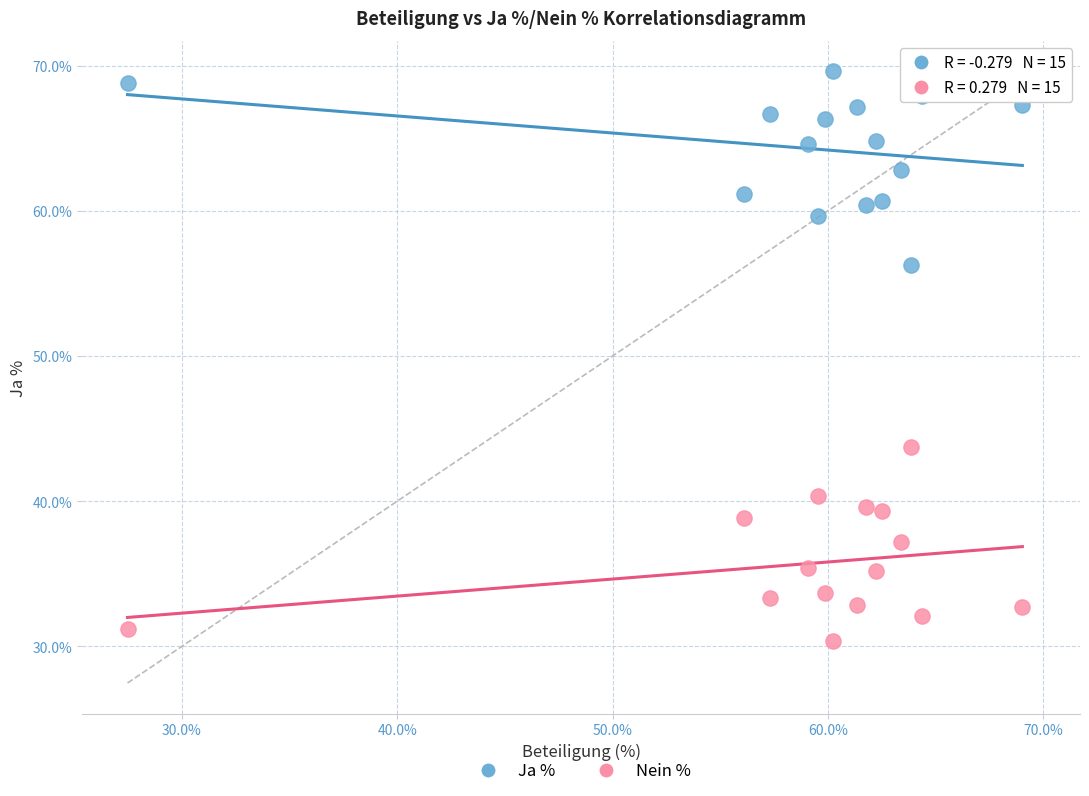

Across all data points, what is the range of Y values (max minus min)?

39.2